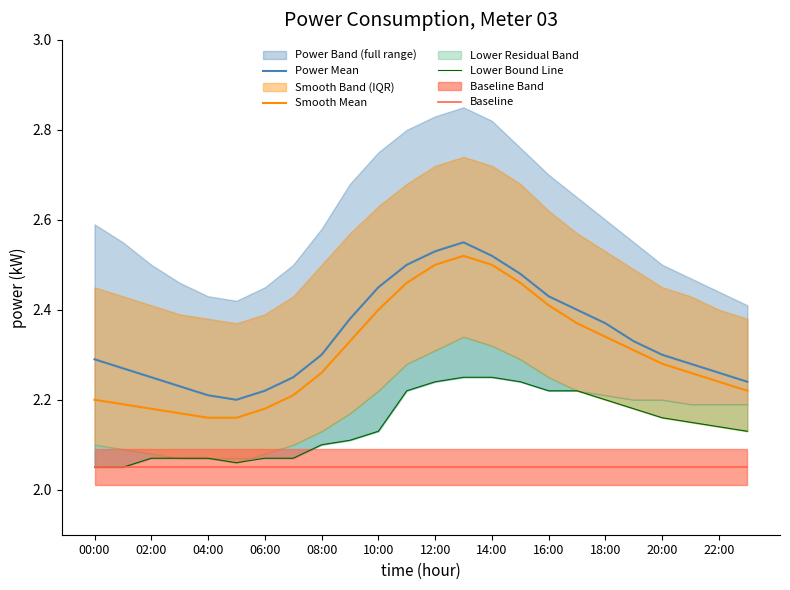

At which category does the chart reach its peak across all series?

13